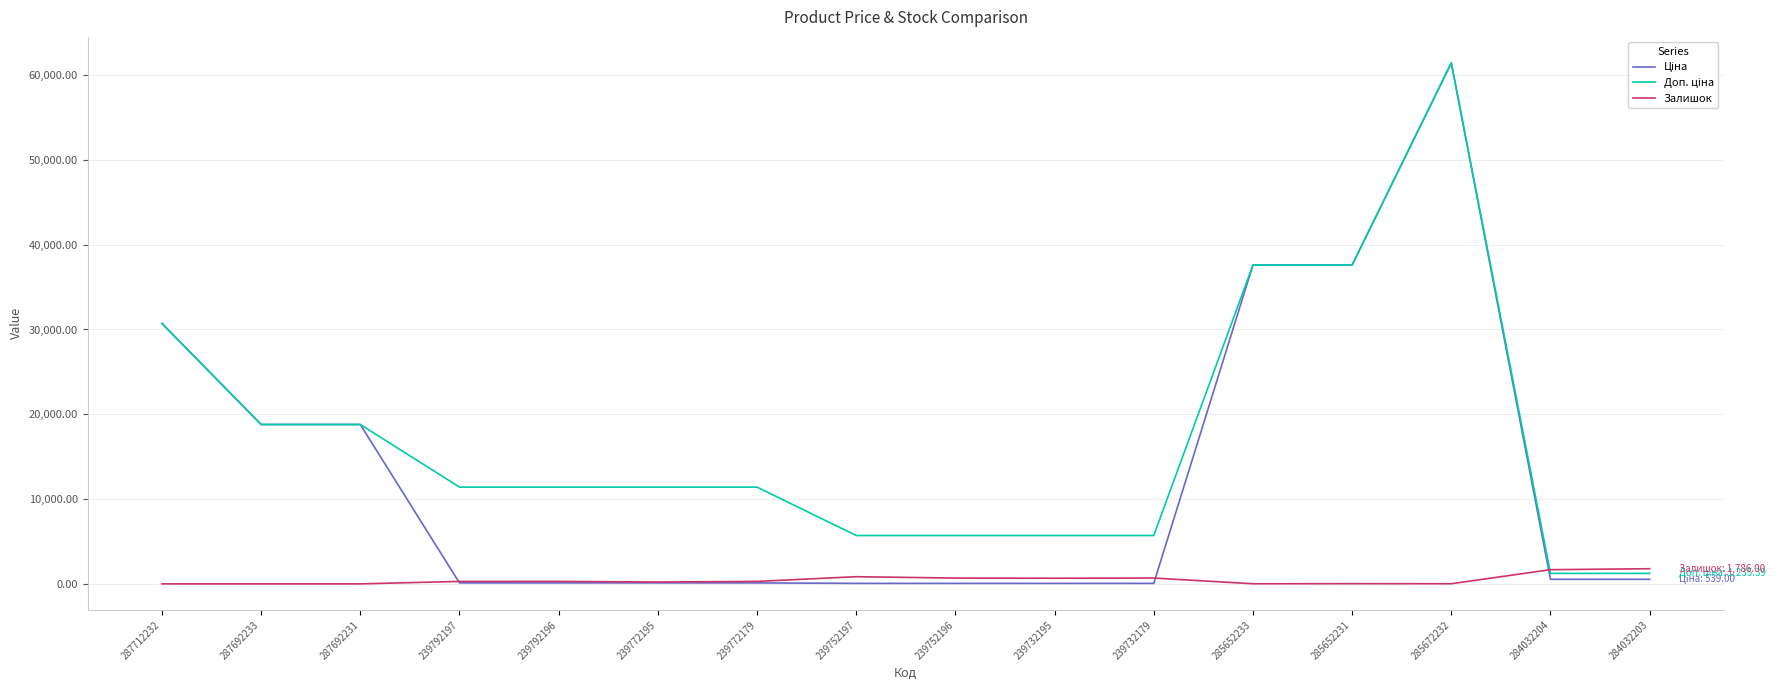

The Залишок series shows 0.0 at 287692231. True or false?

True